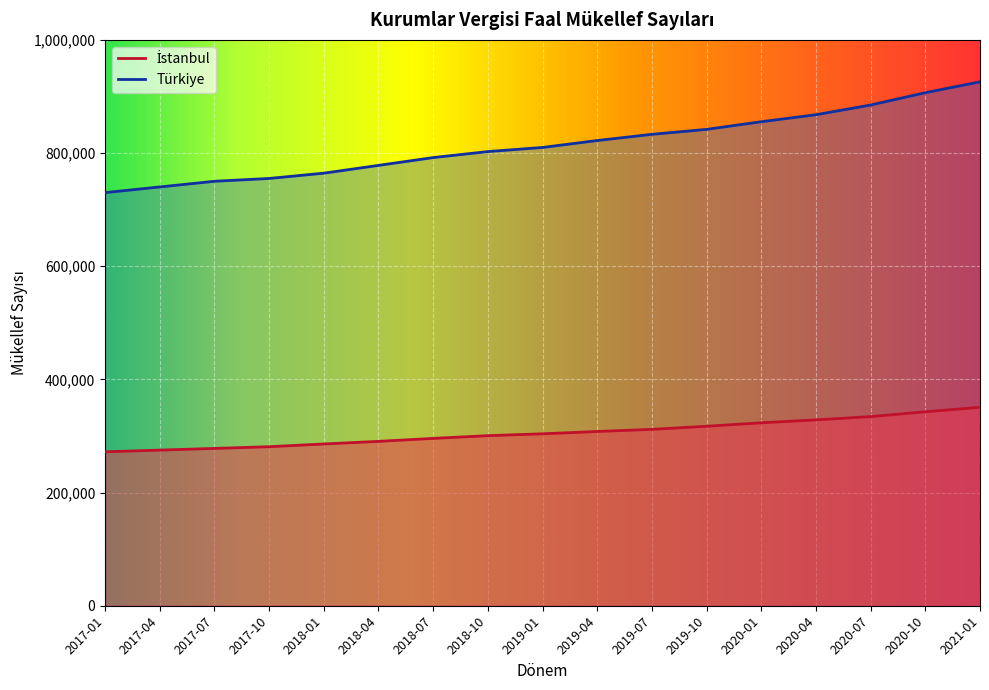

True or false: Türkiye has more than 1 points higher than both neighbors.

False